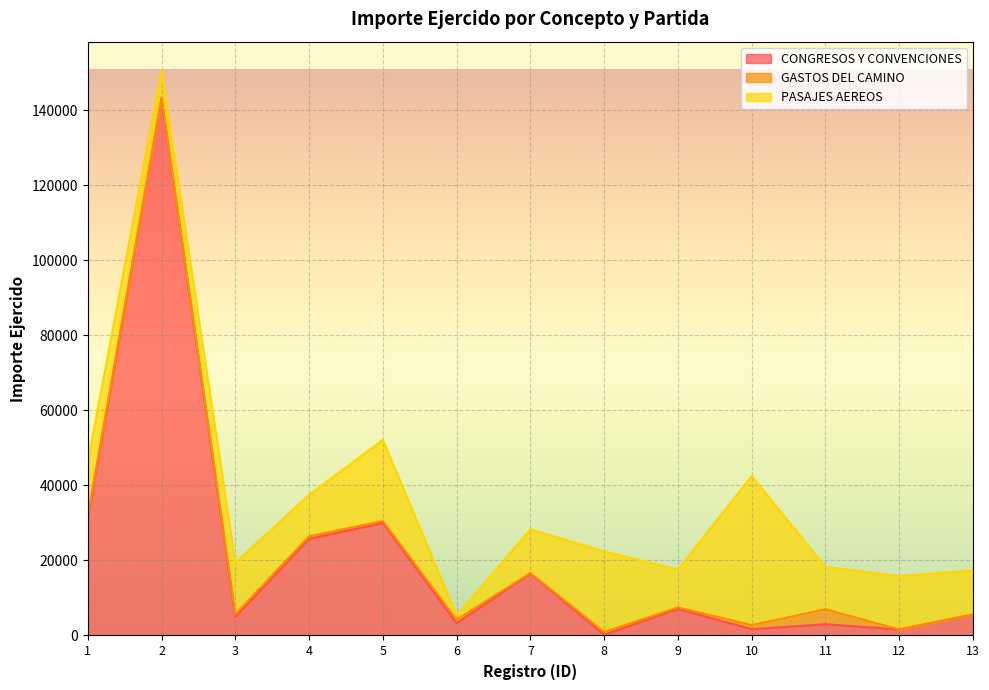

Between 1 and 3, which is larger?

1